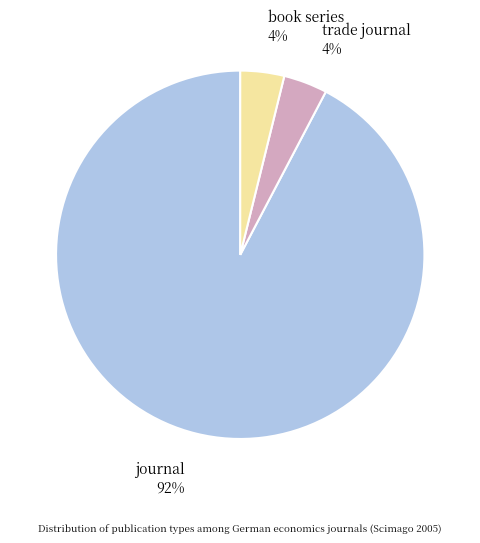

Which slice is the largest?

journal